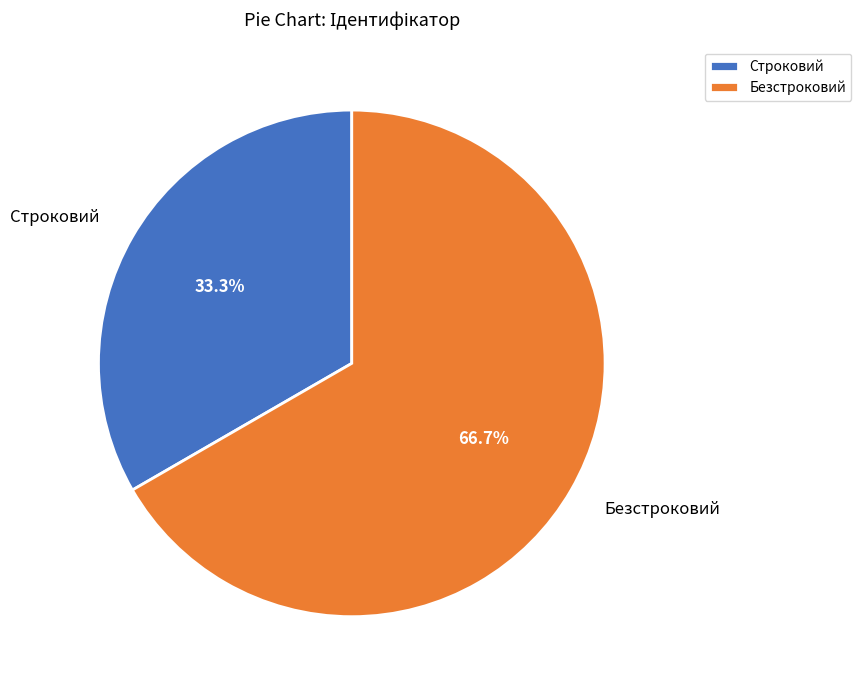

What percentage is the Безстроковий slice, to the nearest percent?

67%